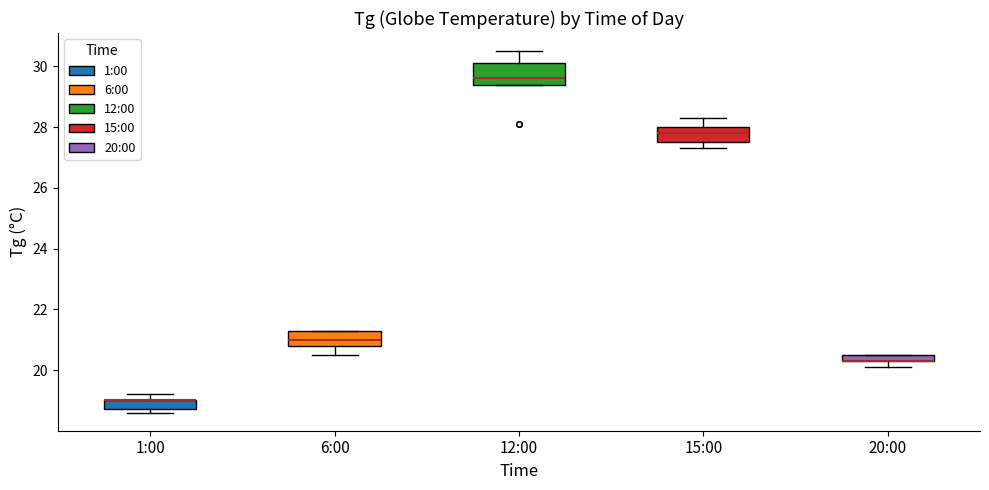

Which box is the tallest, from its lower edge to its upper edge?

12:00